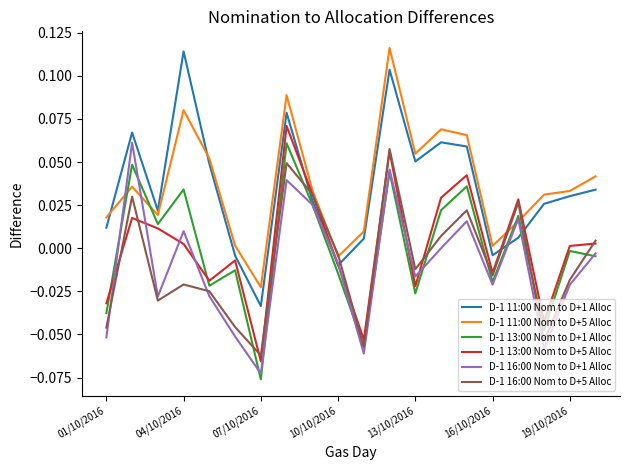

True or false: D-1 13:00 Nom to D+1 Alloc and D-1 11:00 Nom to D+1 Alloc intersect in this chart.

True